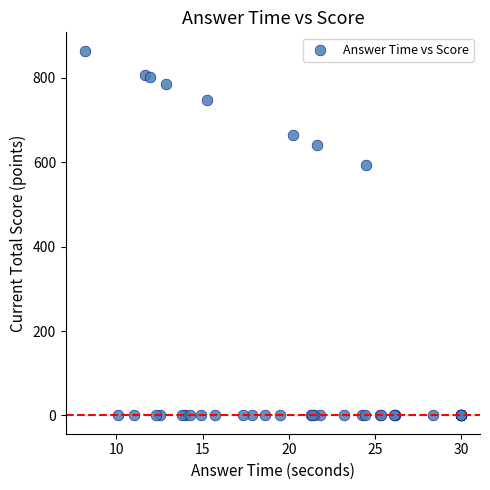

What Y value in the scatter plot is closest to 432?

592